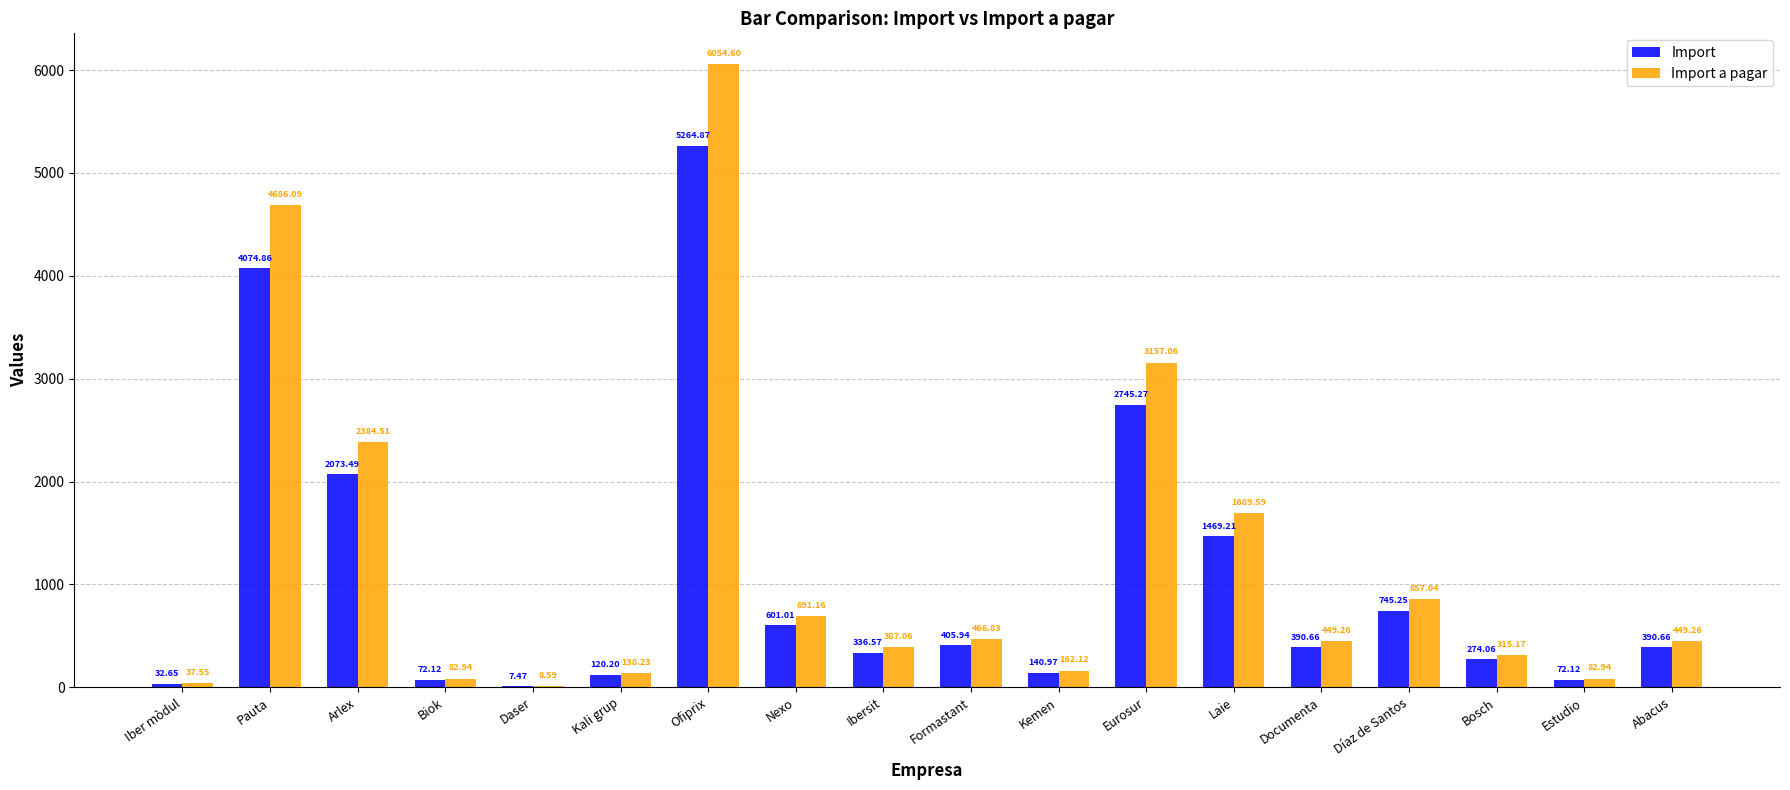

How many distinct data groups are displayed?

2